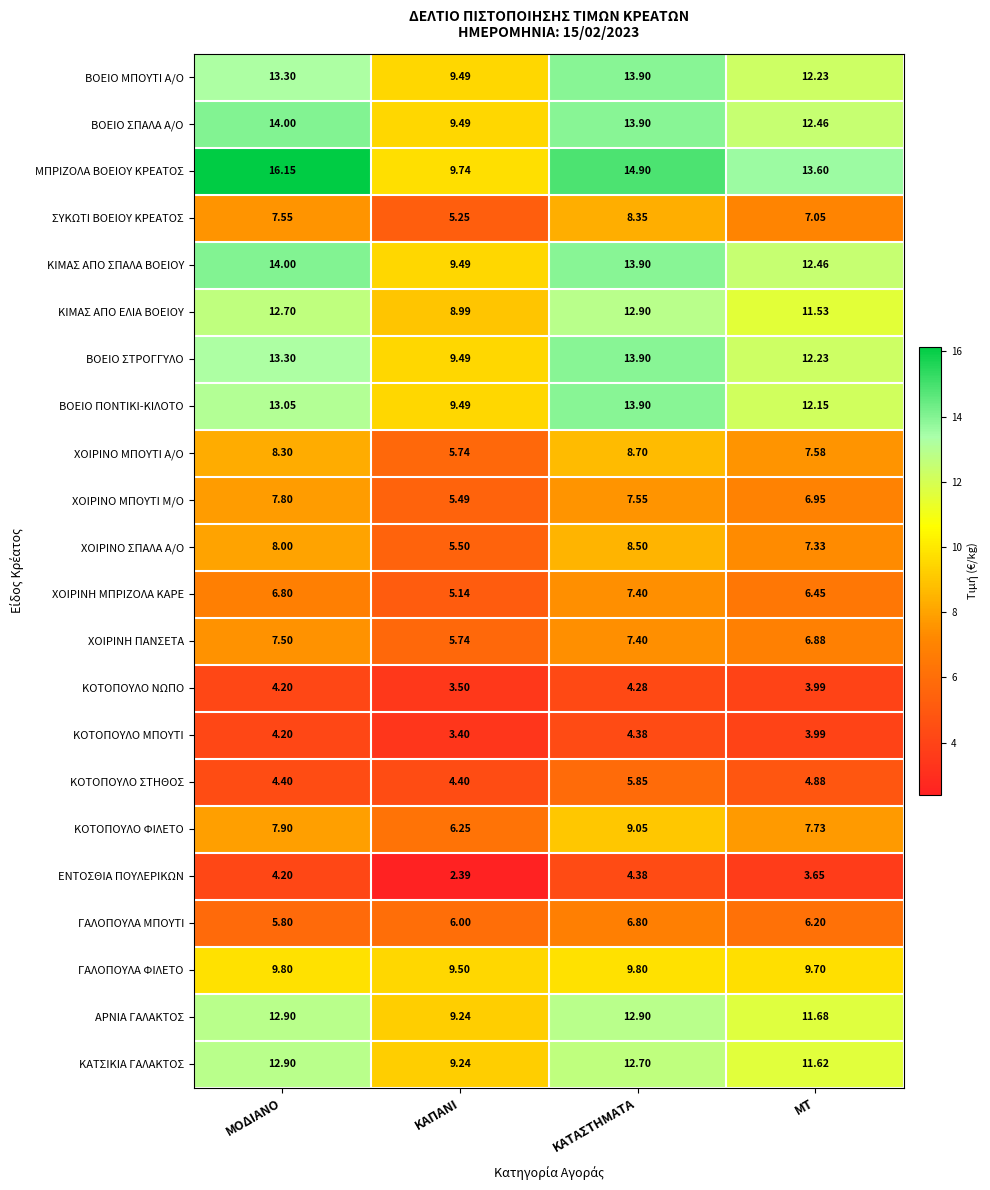

Which category has the highest value across all series?

ΜΟΔΙΑΝΟ